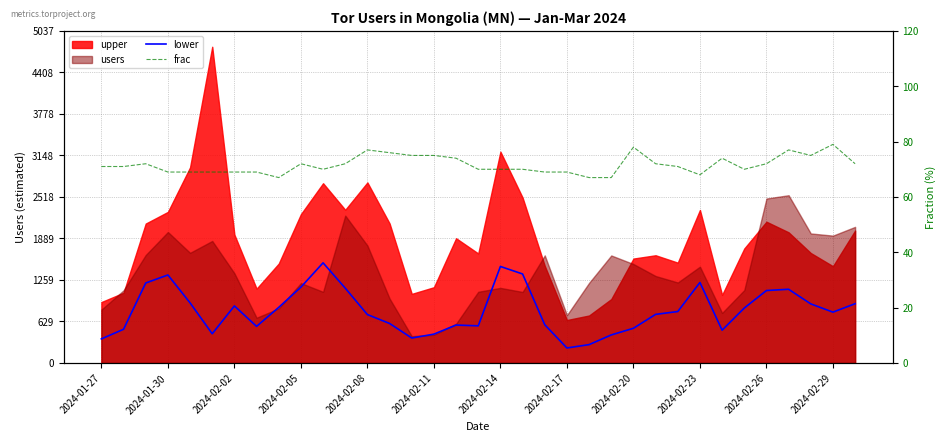

How many lines are shown in the chart?

2